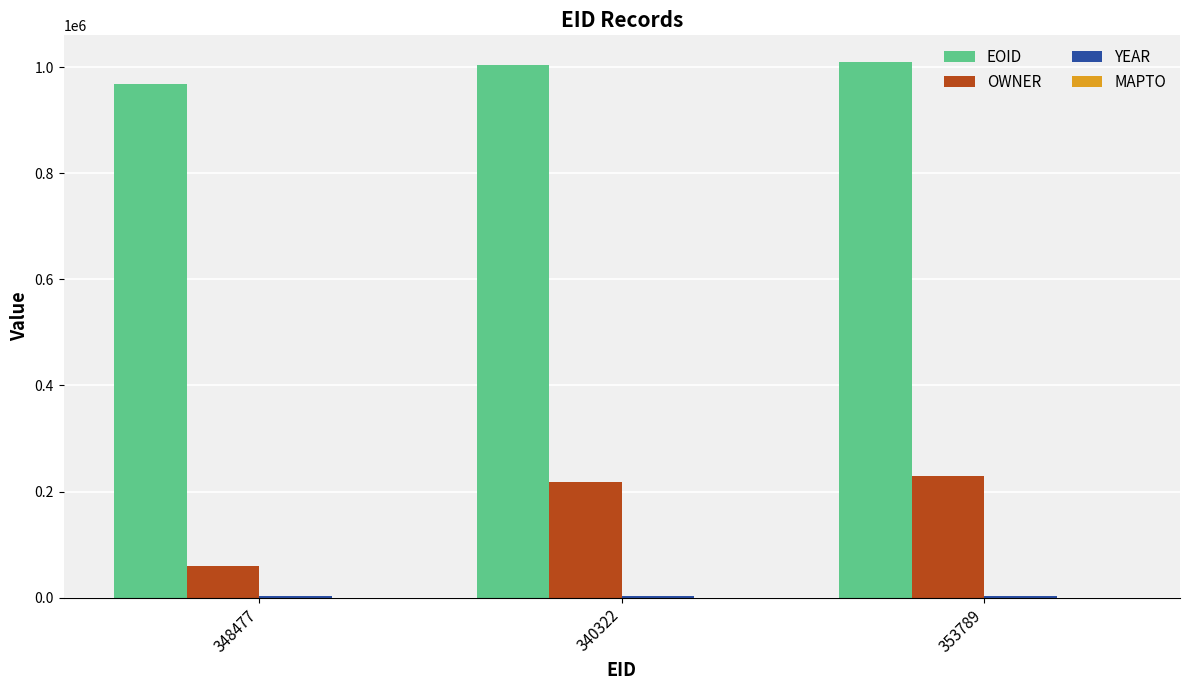

Which series has the largest total across all categories?

EOID